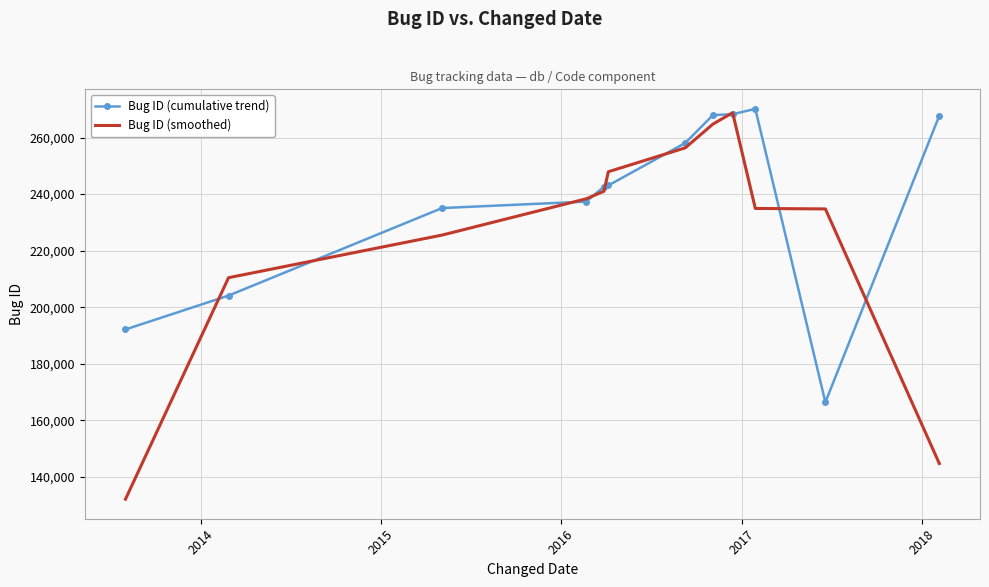

What is the minimum value shown in the chart?

132076.3